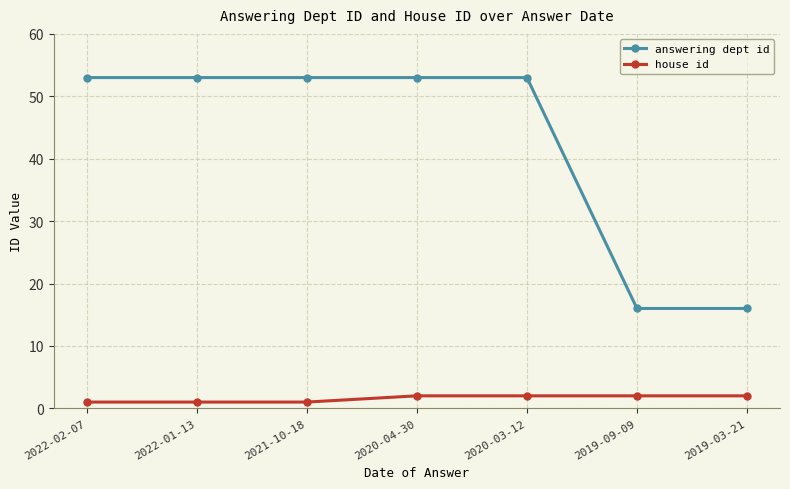

What is the value of the answering dept id point at the 5th from the left?

53